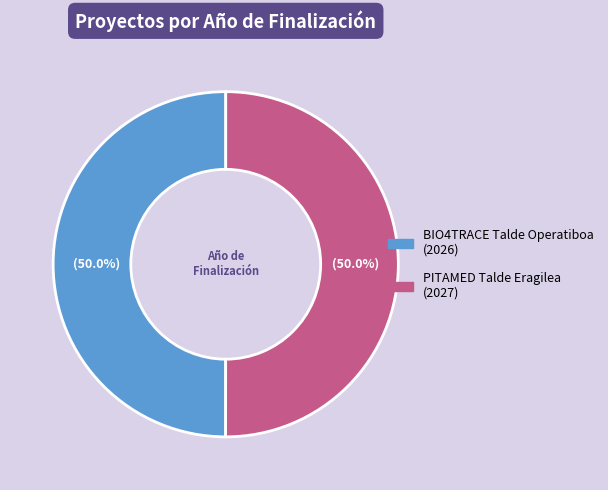

Count the number of slices in the pie.

2